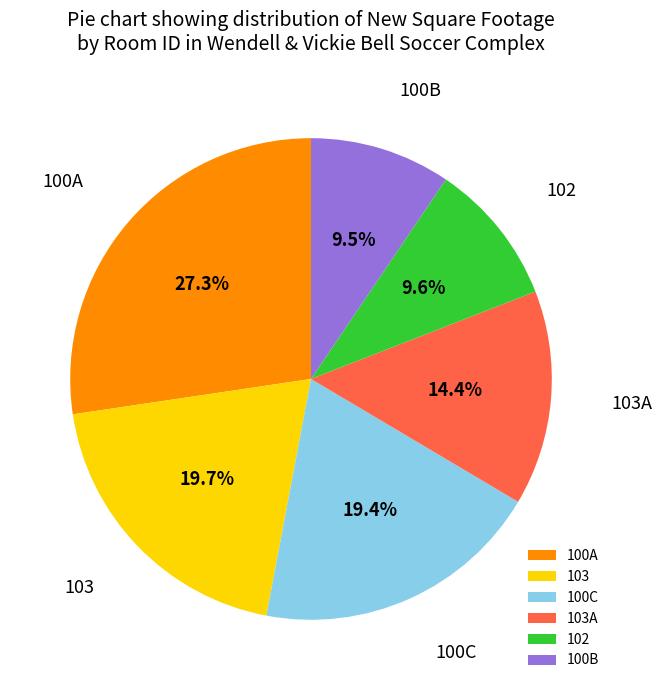

What is the largest slice in the pie chart?

100A